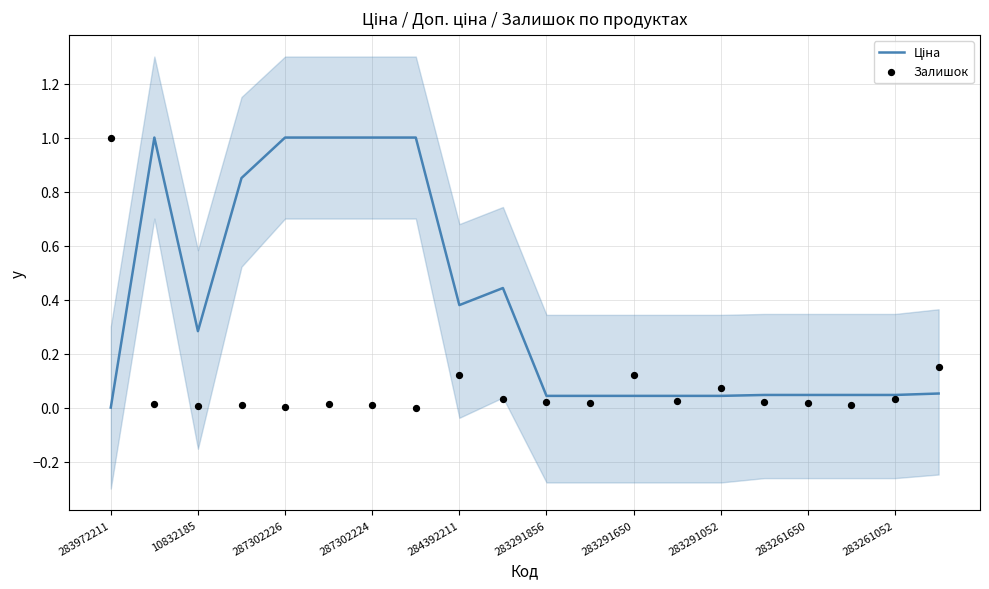

What are all the series names shown in the legend?

Ціна, Залишок